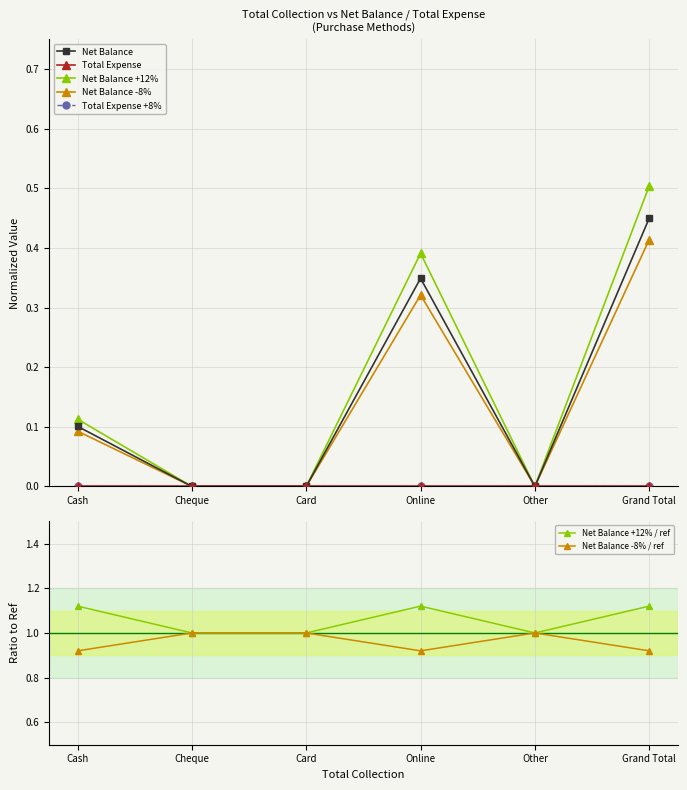

Which category has the highest value across all series?

Grand Total